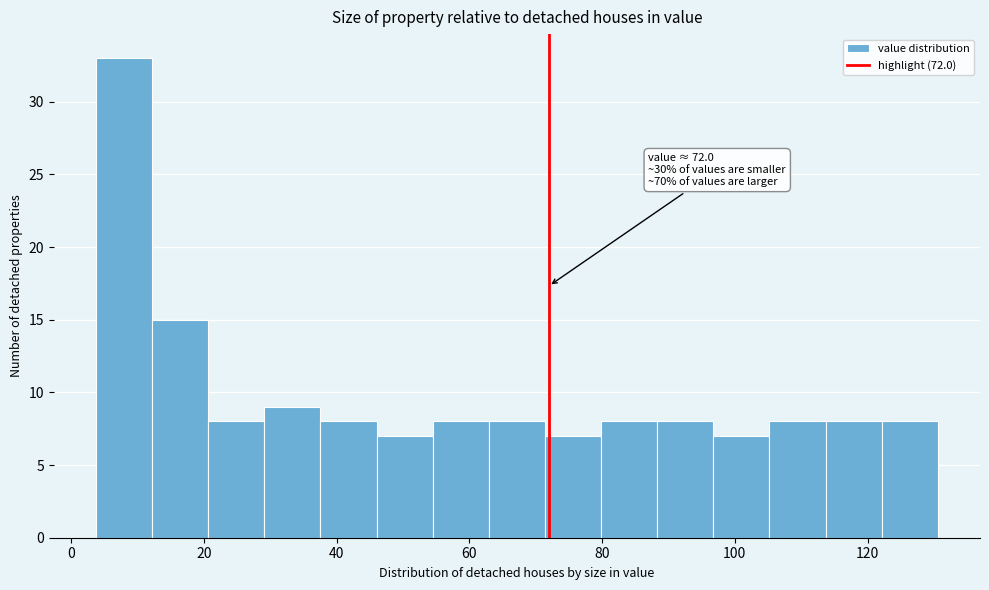

Which range on the x-axis has the tallest bar?

4 to 12